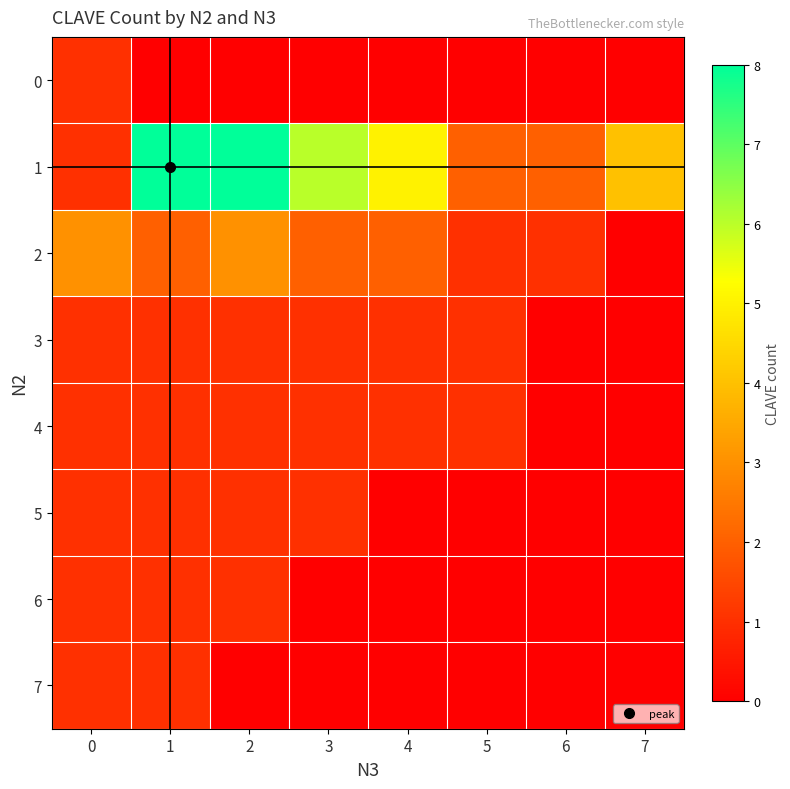

At 1, list the series in order from smallest to largest.

0, 3, 4, 5, 6, 7, 2, 1